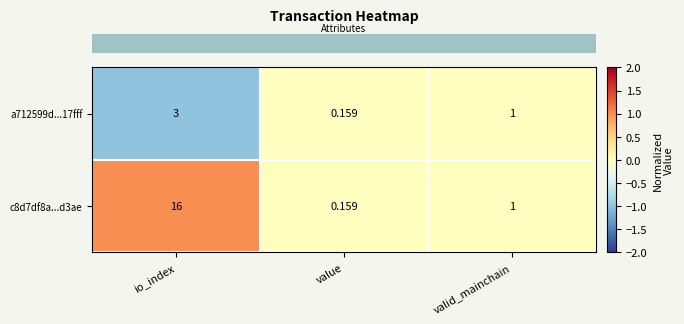

Rank the categories by a712599d...17fff value from highest to lowest.

io_index, valid_mainchain, value